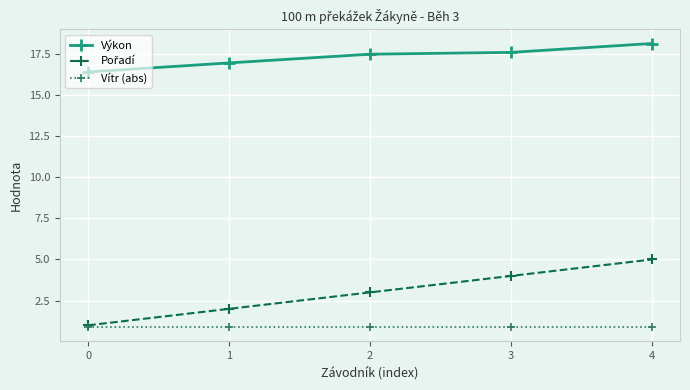

What is the value of the Vítr (abs) point at the 5th from the left?

0.9